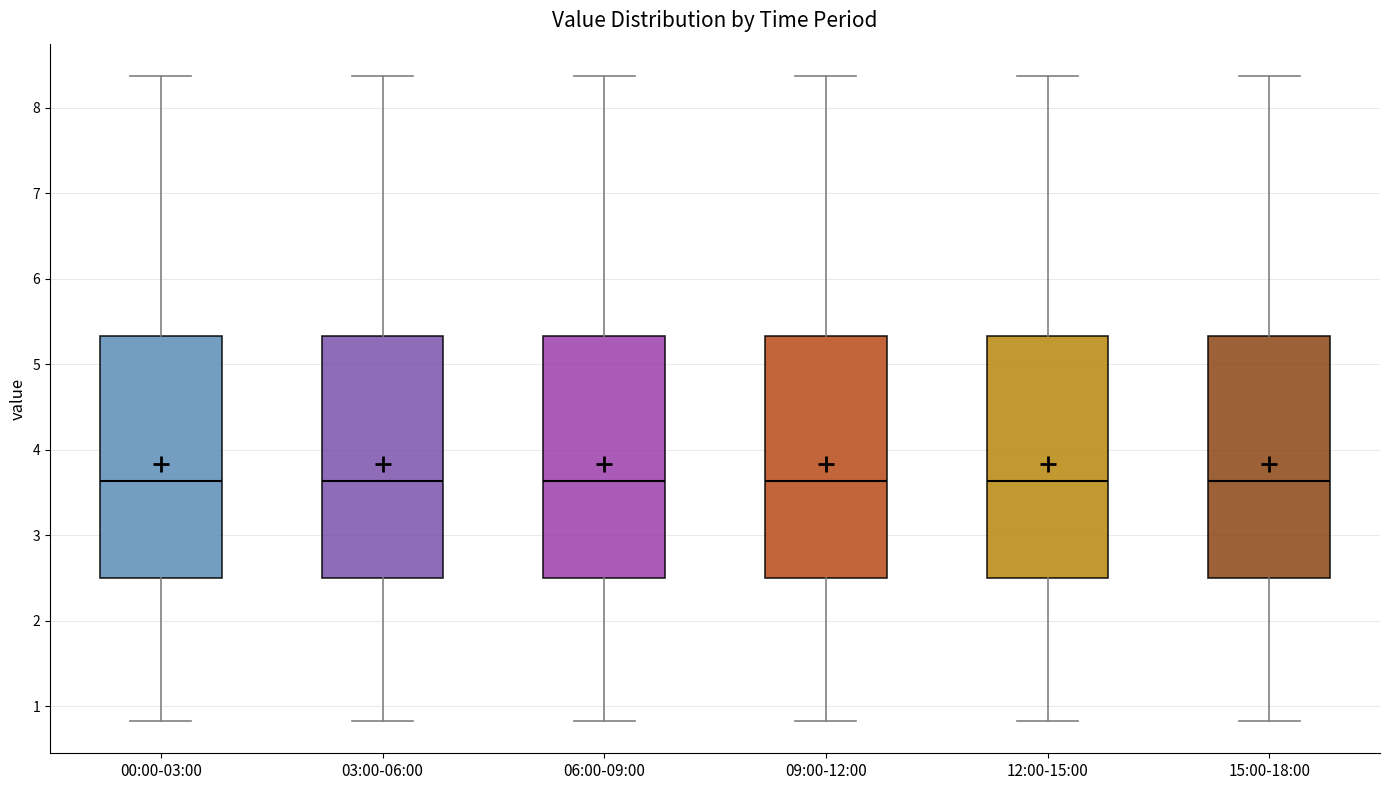

Reading left to right, transcribe this box plot: for each box, give where its median line is, the range the box spans, and where its two whiskers end, as read against the y-axis. The values are not printed on the chart, so give them approximately, as read against the axis.

00:00-03:00: median 3.6, box 2.5 to 5.3, whiskers 0.8 to 8.4
03:00-06:00: median 3.6, box 2.5 to 5.3, whiskers 0.8 to 8.4
06:00-09:00: median 3.6, box 2.5 to 5.3, whiskers 0.8 to 8.4
09:00-12:00: median 3.6, box 2.5 to 5.3, whiskers 0.8 to 8.4
12:00-15:00: median 3.6, box 2.5 to 5.3, whiskers 0.8 to 8.4
15:00-18:00: median 3.6, box 2.5 to 5.3, whiskers 0.8 to 8.4